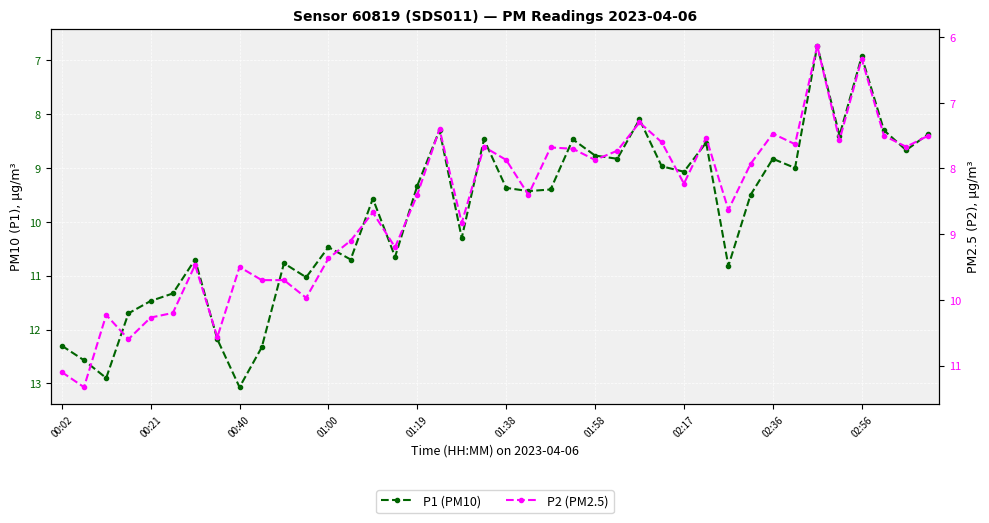

How many categories are shown in the chart?

40